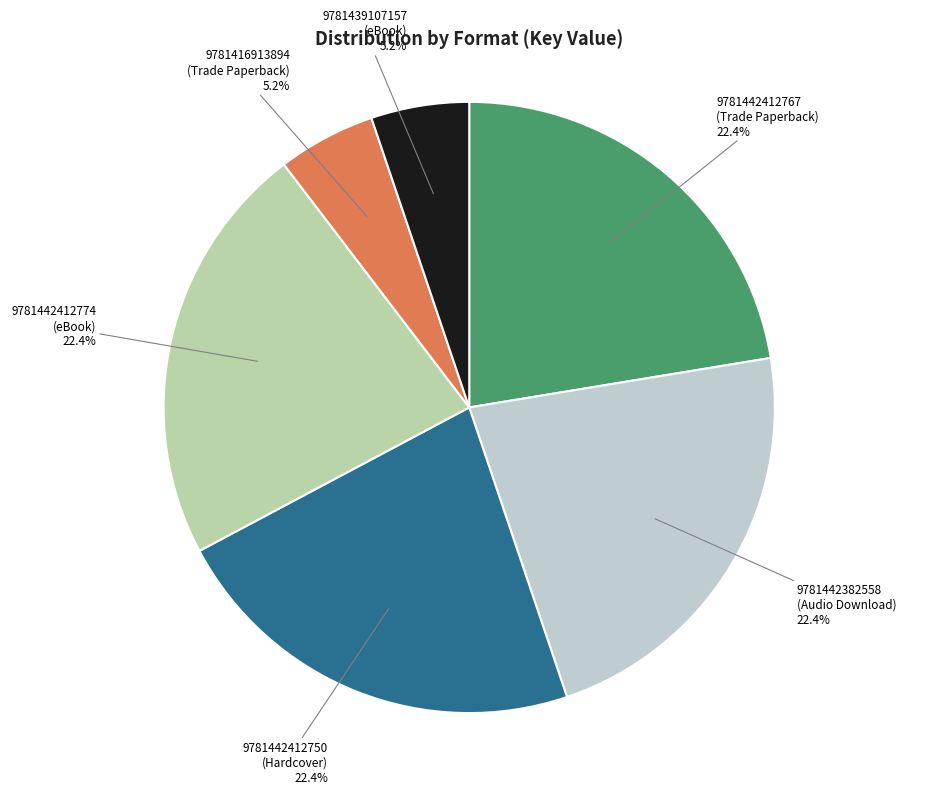

How many slices are in this pie chart?

6